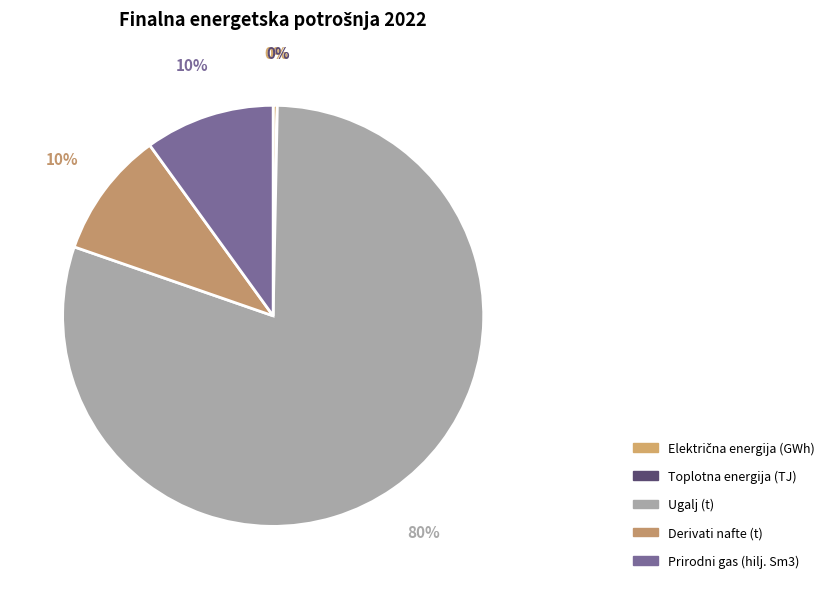

What is the change in value from Električna energija (GWh) to Toplotna energija (TJ)?

-1001